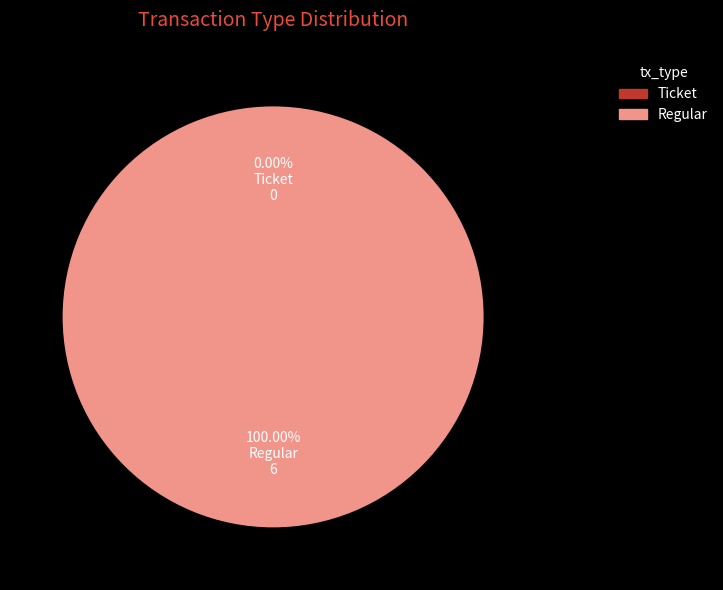

Is it true that Regular is 99% of the pie?

False